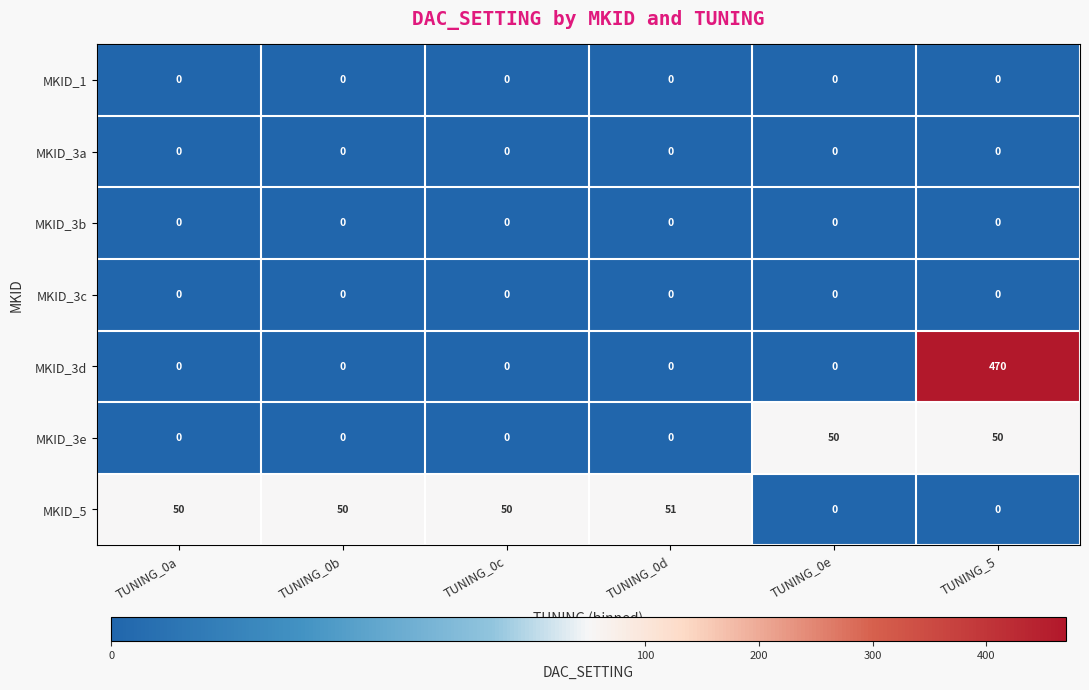

How many data points does each series have?

6